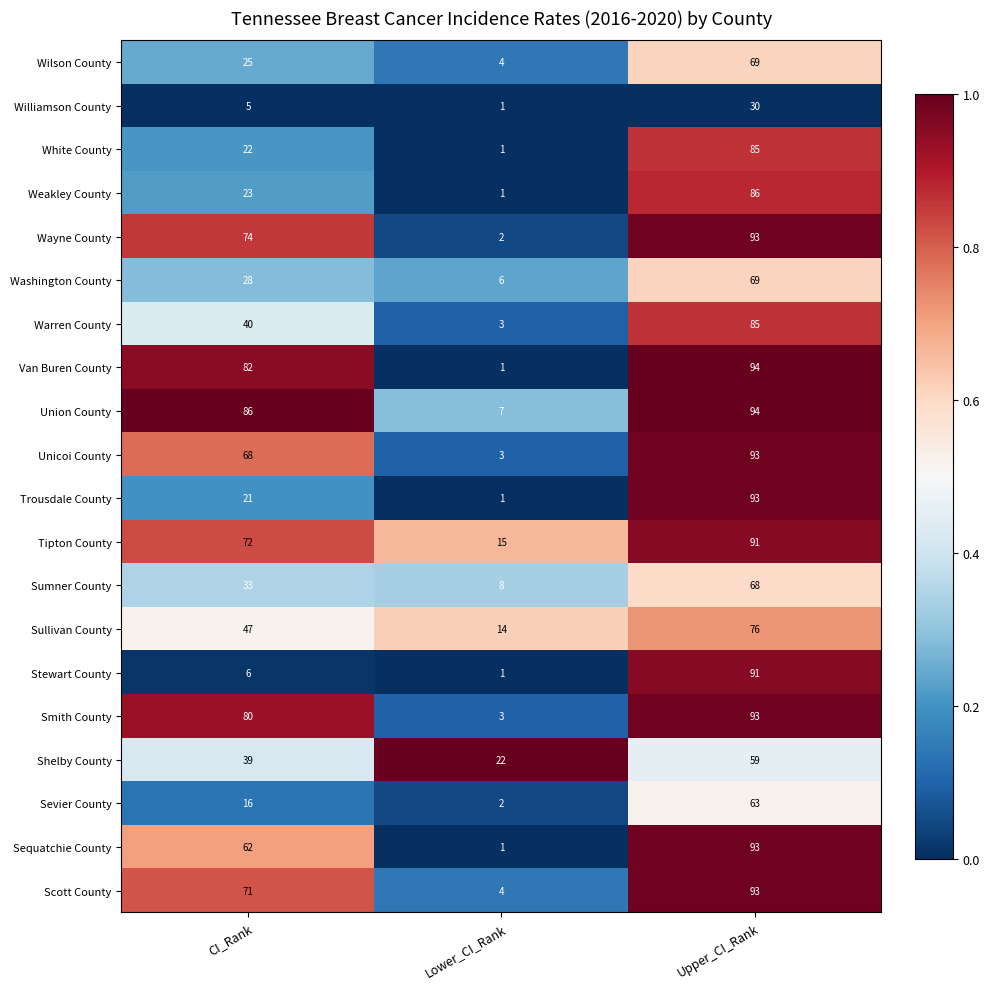

What is the difference between the highest and lowest values at Upper_CI_Rank?

64